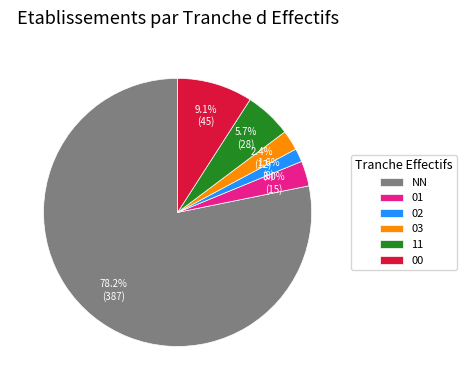

What is the largest slice in the pie chart?

NN